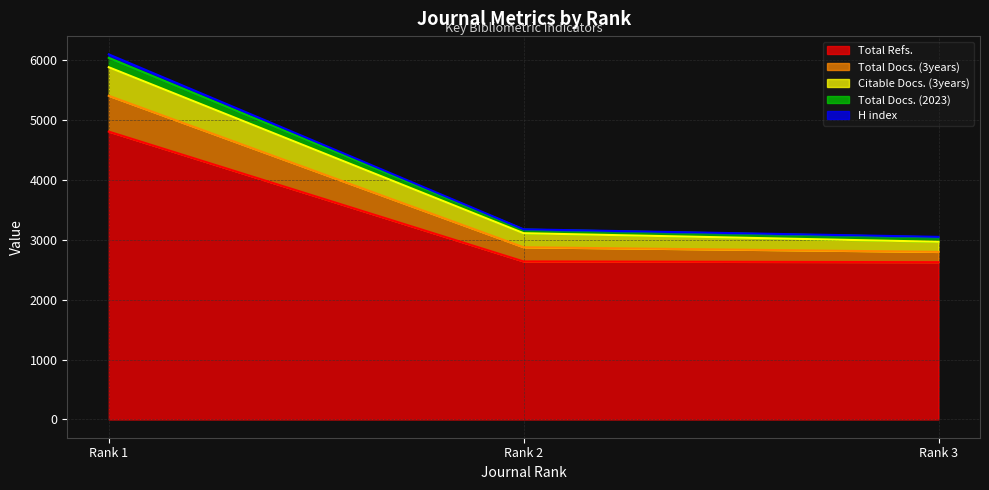

Which series has the widest spread of values?

Total Refs.